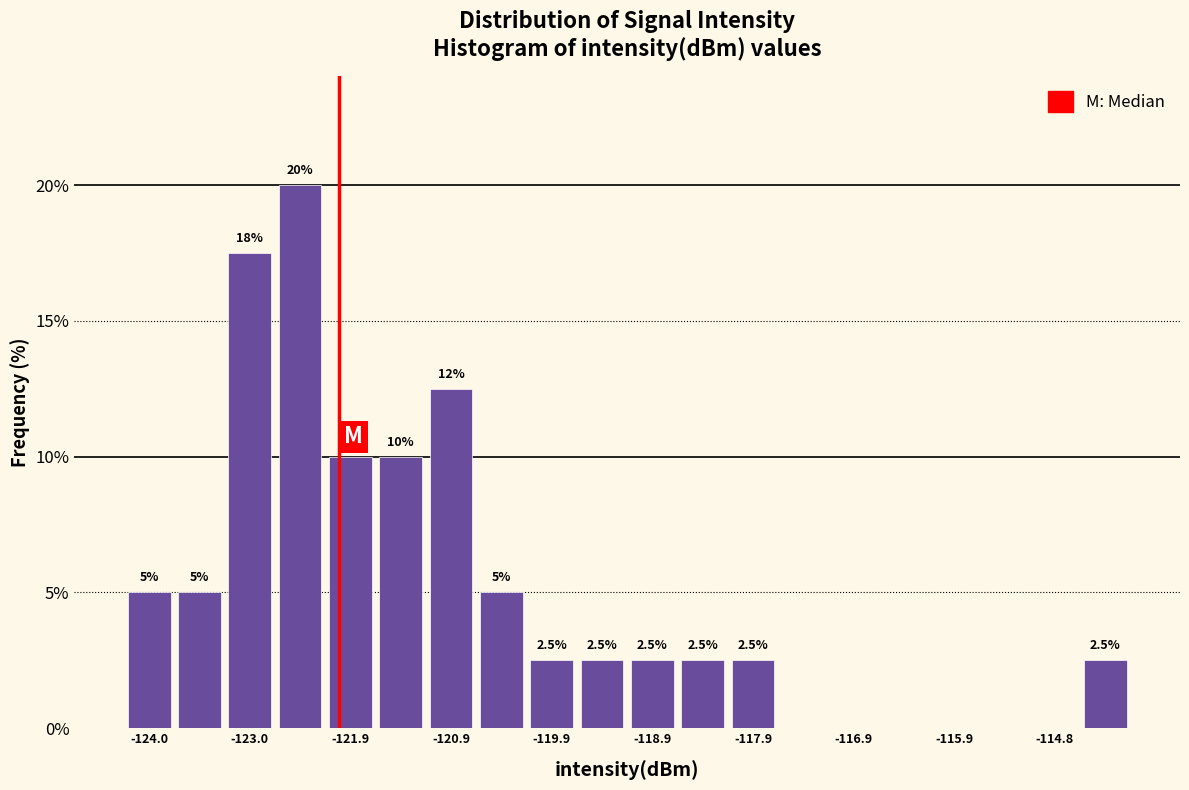

Read against the x-axis, roughly where is the centre of the tallest bar?

-122.4